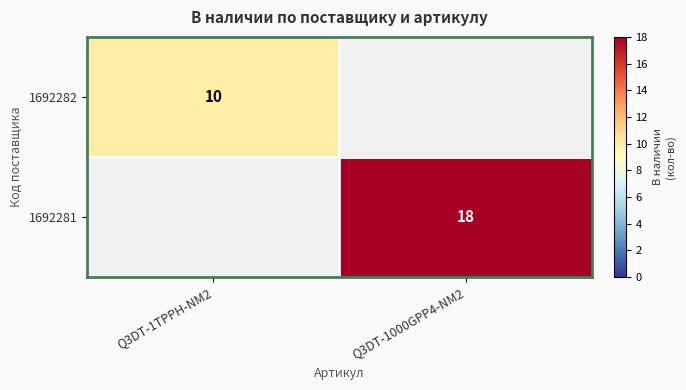

Is it true that 1692281 equals 9 at Q3DT-1000GPP4-NM2?

False